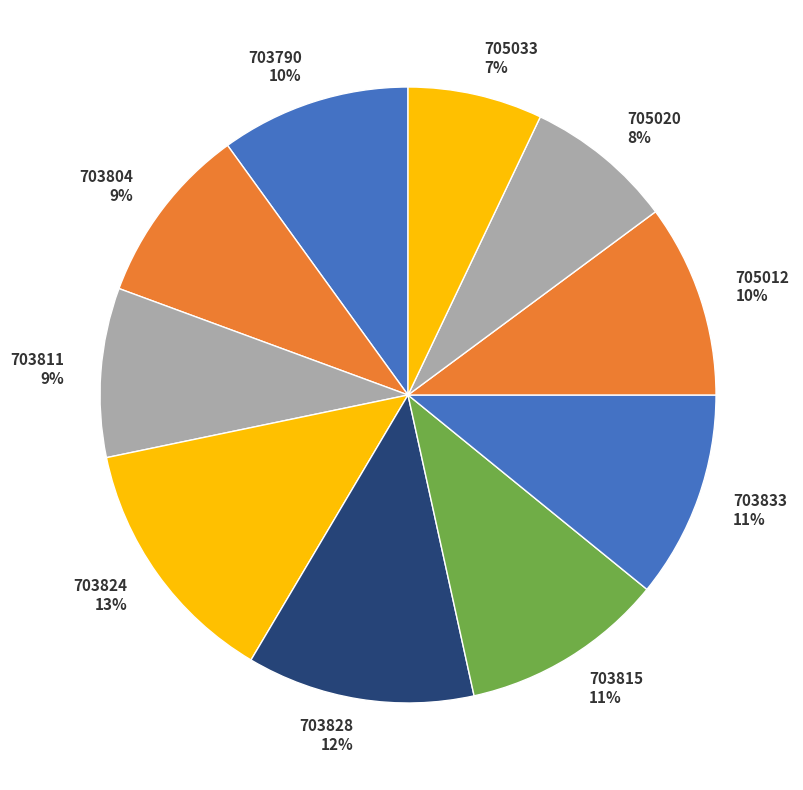

Does 705033 account for over 50% of the chart?

No